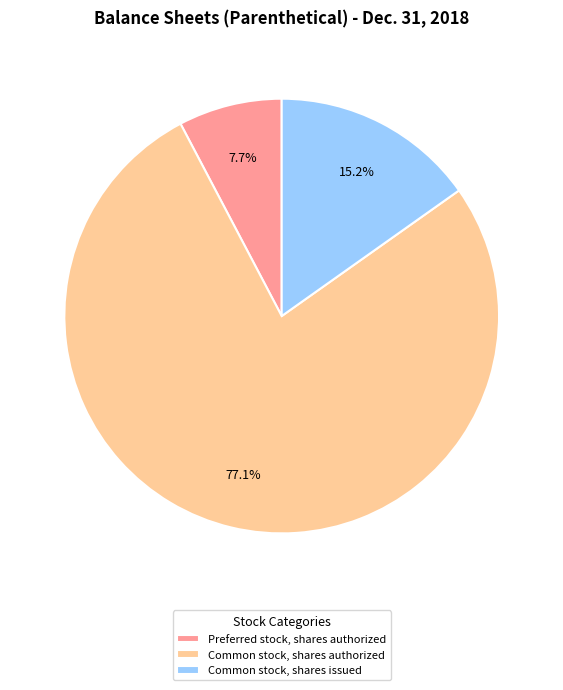

Does Common stock, shares authorized account for over 50% of the chart?

Yes